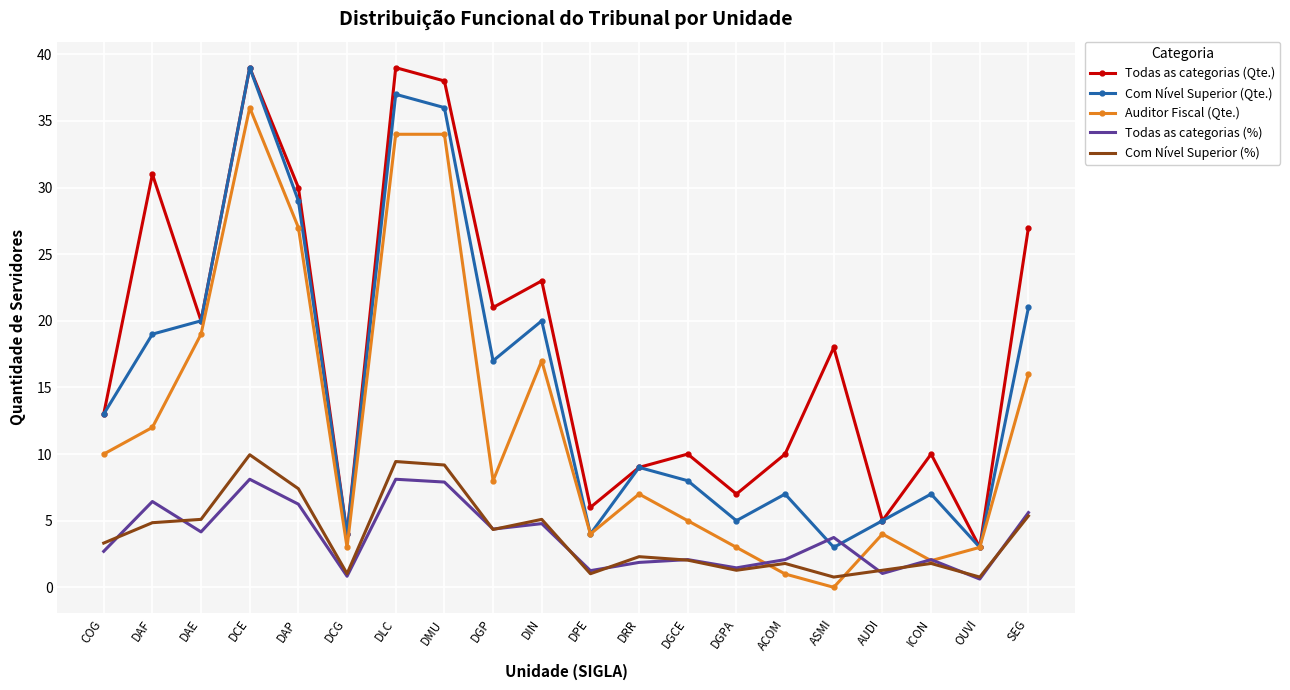

At which category is the sum across all series the highest?

DCE